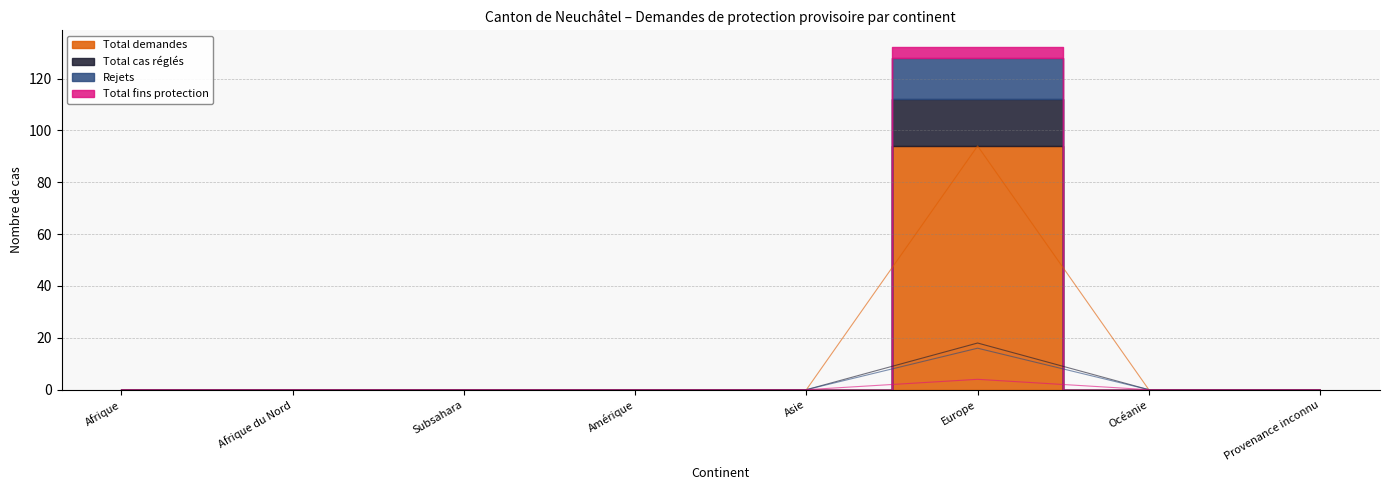

The value of Total demandes at Provenance inconnu is 0. True or false?

True